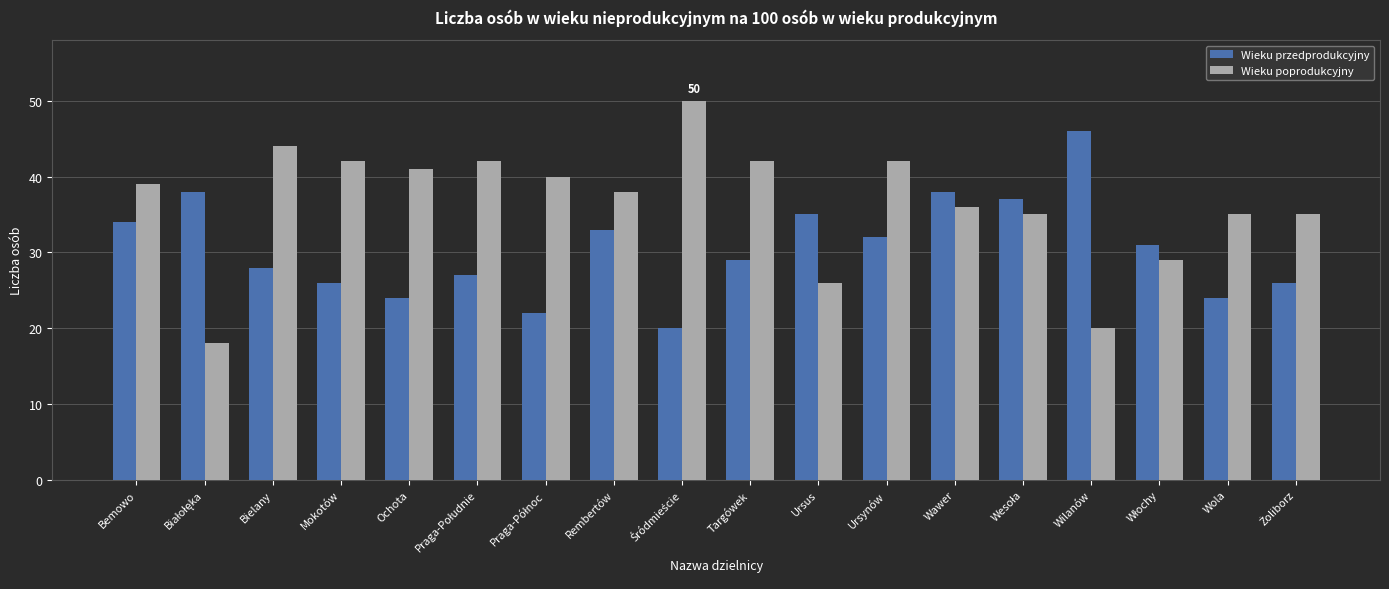

Which series has the largest total across all categories?

Wieku poprodukcyjny